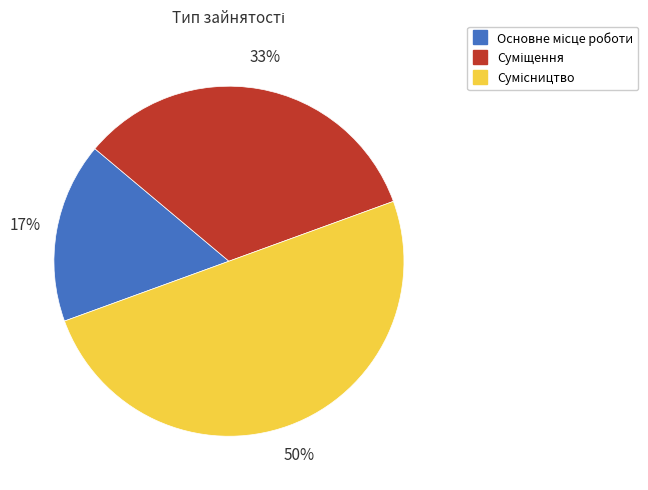

To the nearest percent, what is the average slice percentage?

33%